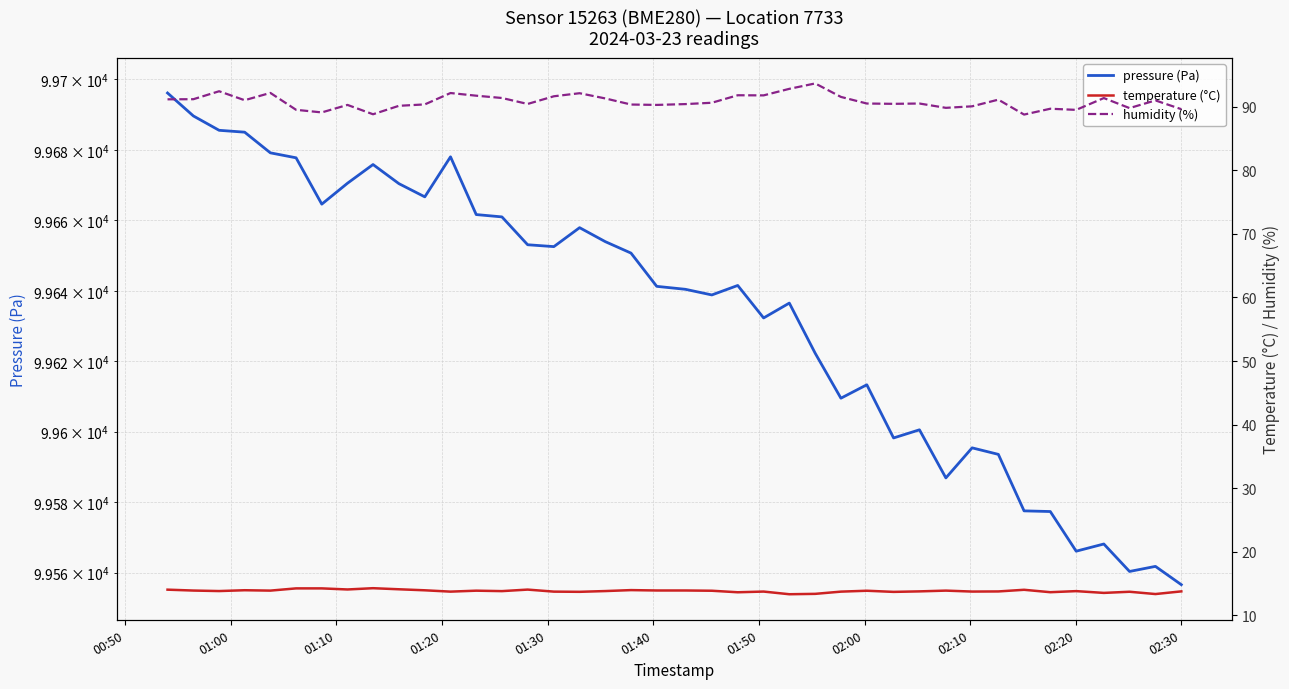

How many lines are shown in the chart?

3